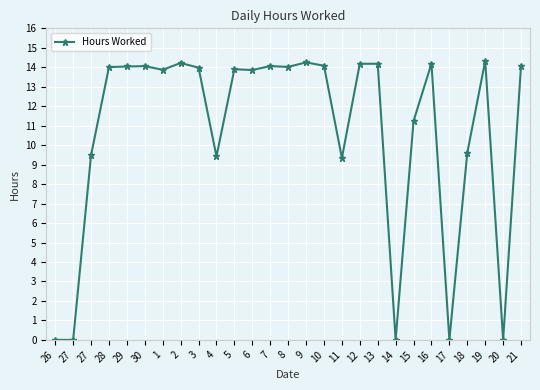

What is the average value?

10.7